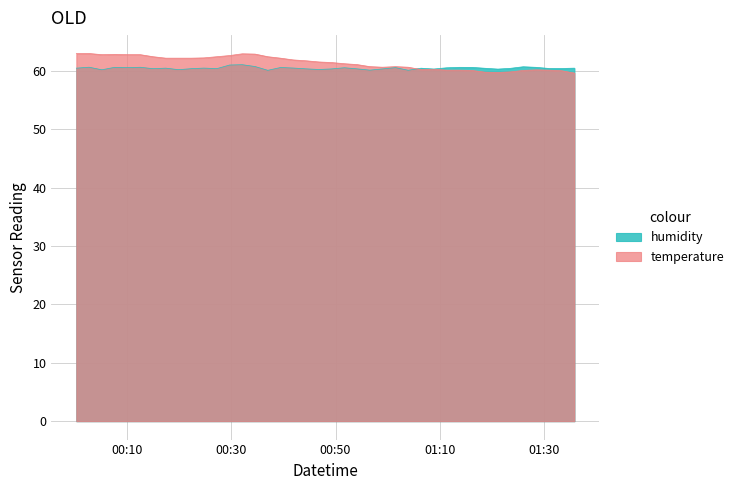

What is the minimum value for humidity?

60.1